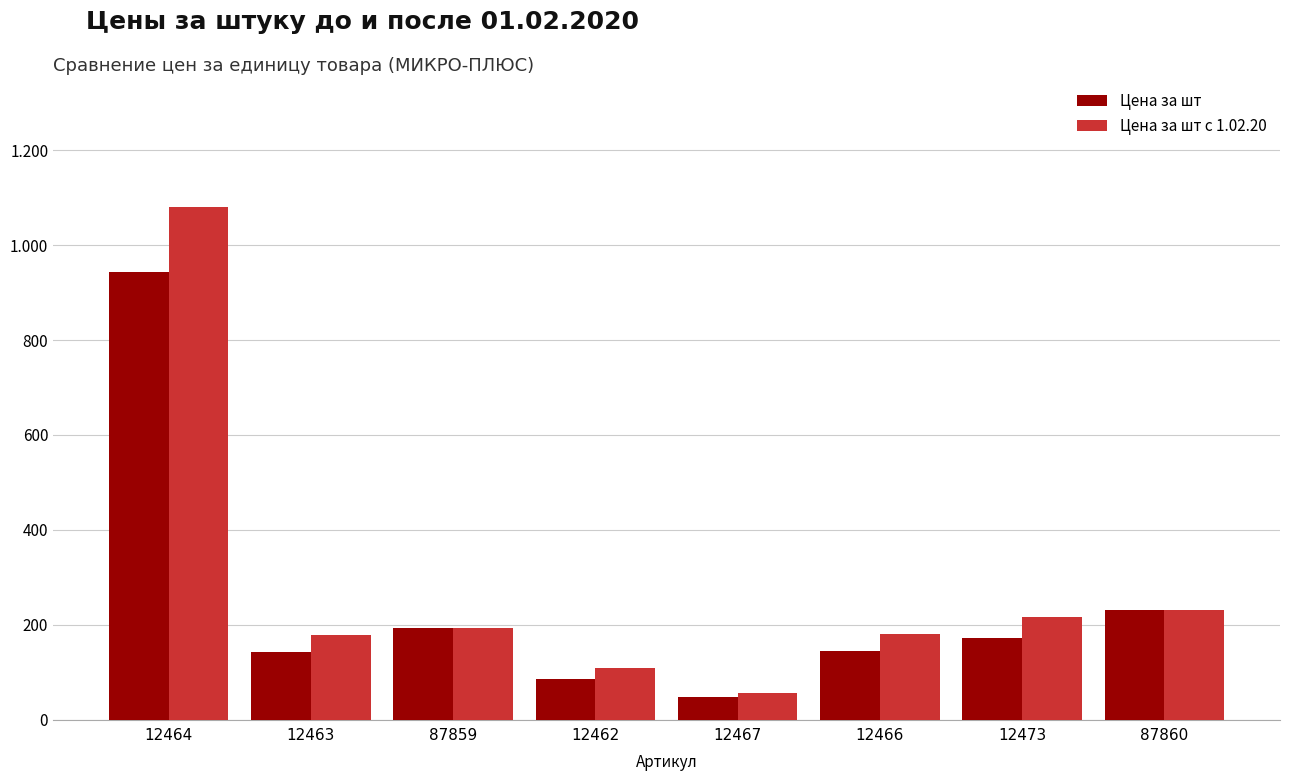

What are all the series names shown in the legend?

Цена за шт, Цена за шт c 1.02.20